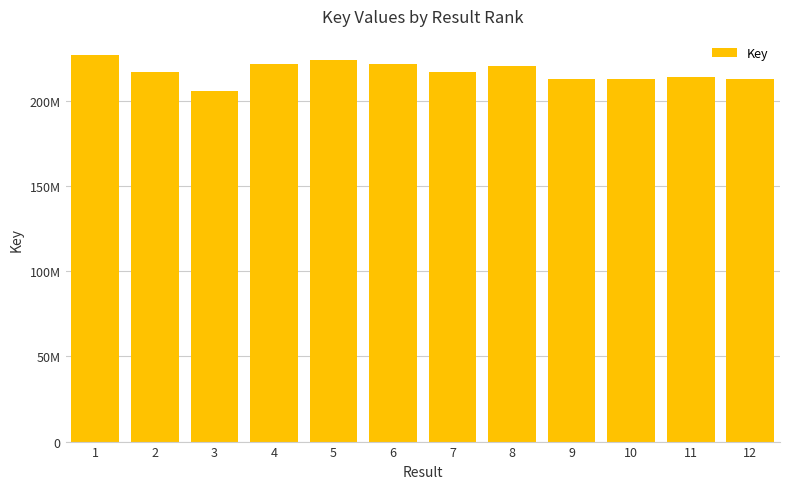

Are the bars horizontal?

No